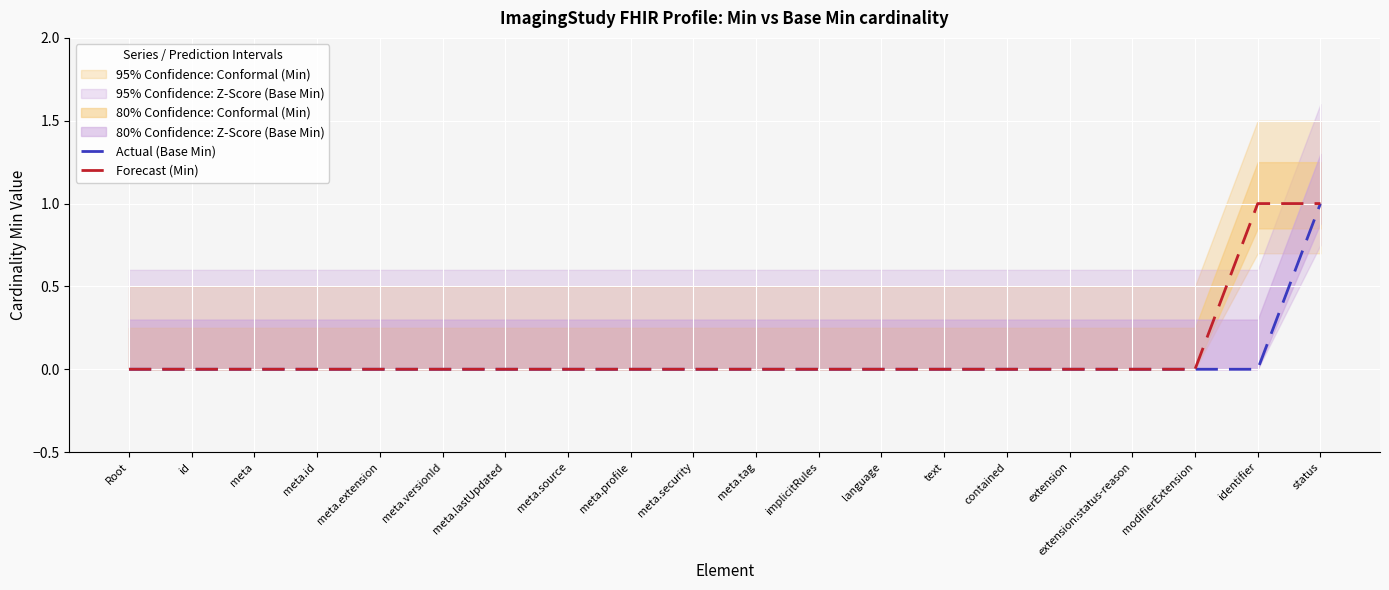

Which series changed the most between meta.tag and extension?

Actual (Base Min)